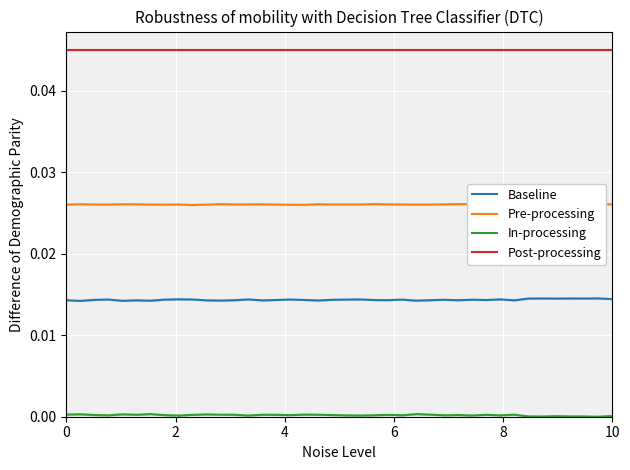

True or false: Post-processing and In-processing intersect in this chart.

False